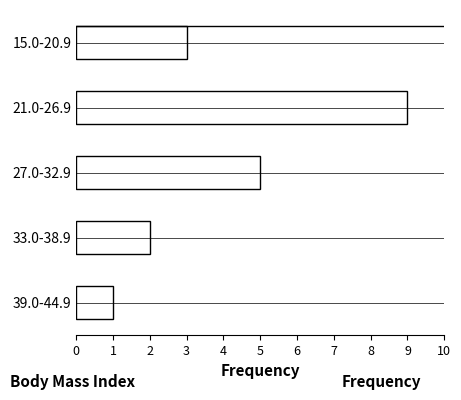

Reading top to bottom, transcribe all the data shown in this chart.

3	9	5	2	1